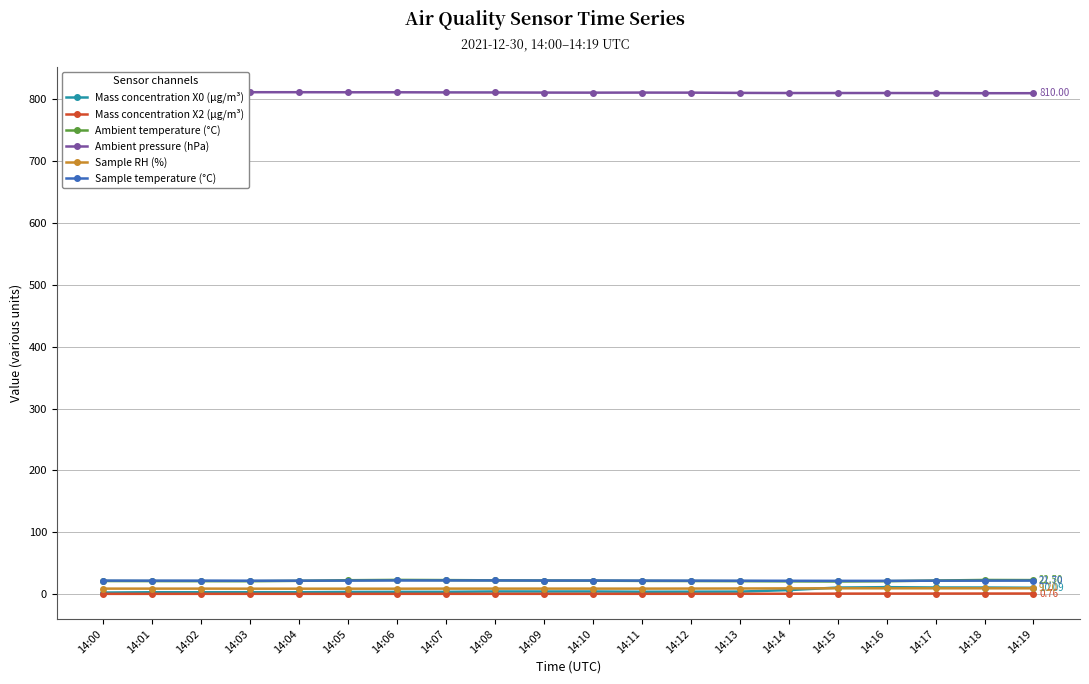

Between 14:04 and 14:00, which is larger?

14:04